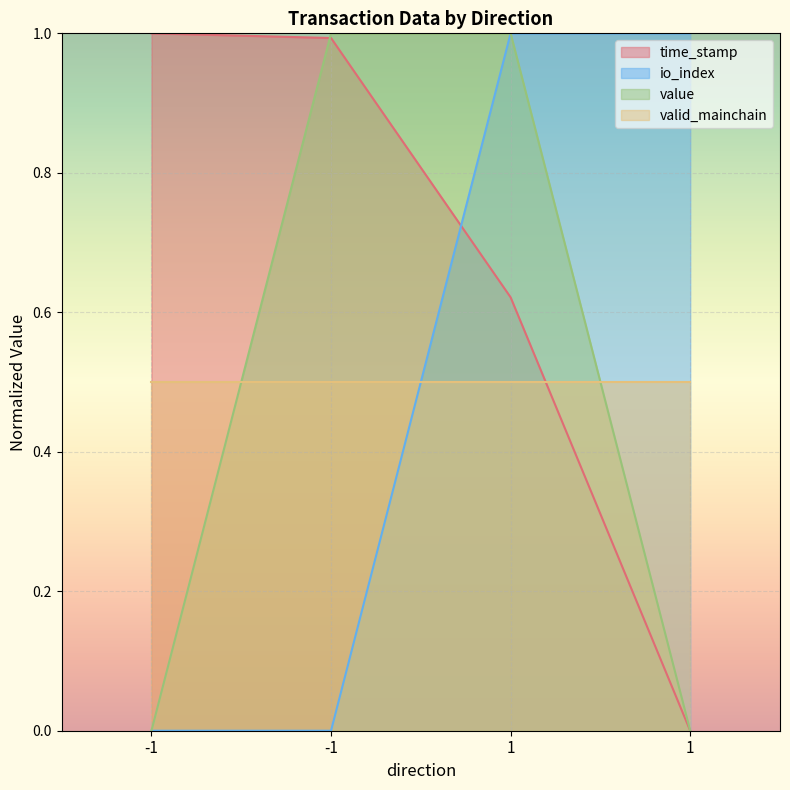

After their last crossing, which series has the higher values: time_stamp or io_index?

io_index